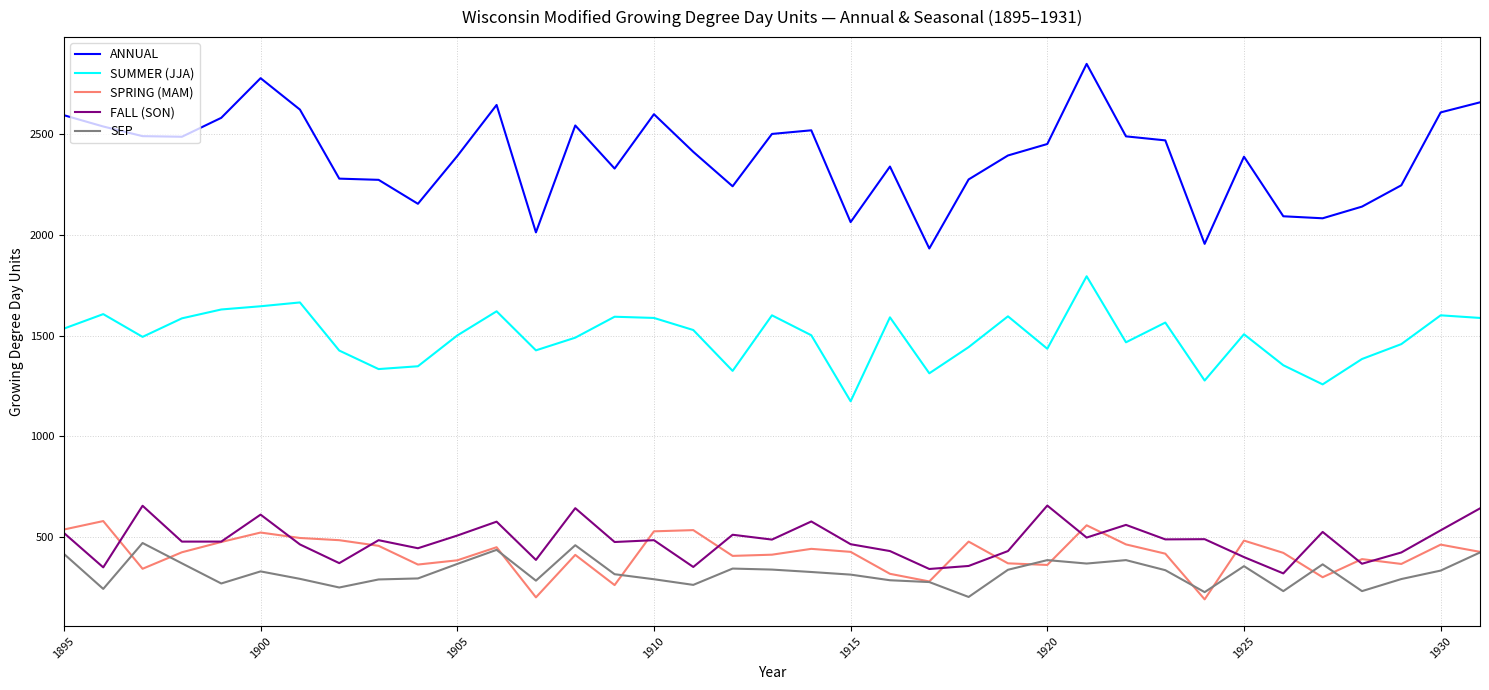

Which series has the widest spread of values?

ANNUAL